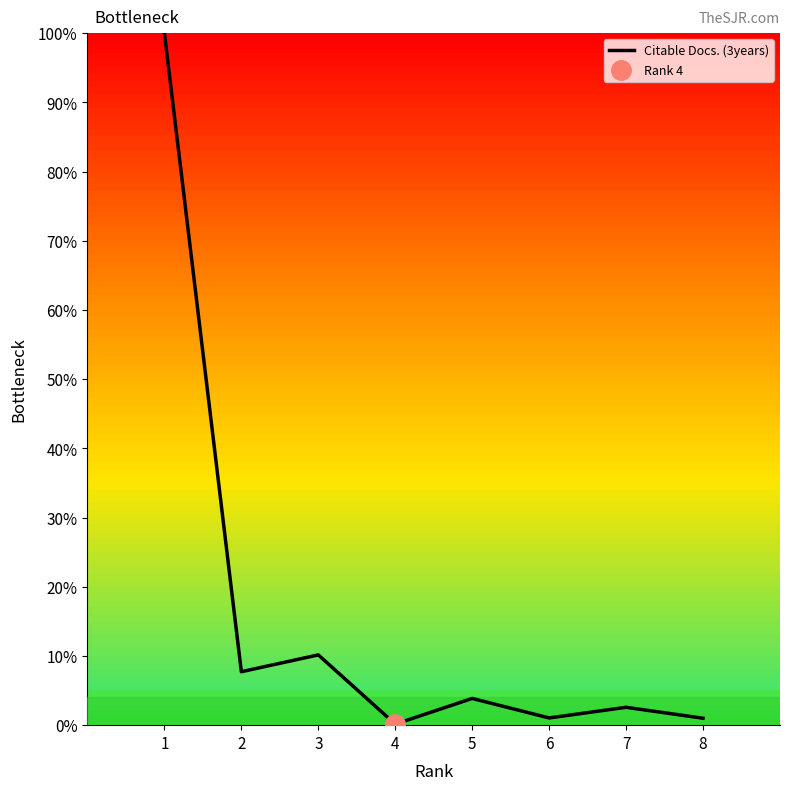

What is the sum of the values at 8 and 2?

8.7